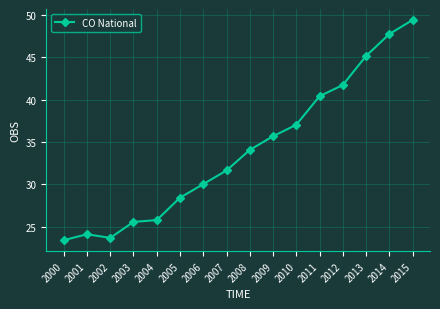

What is the average value?

34.0